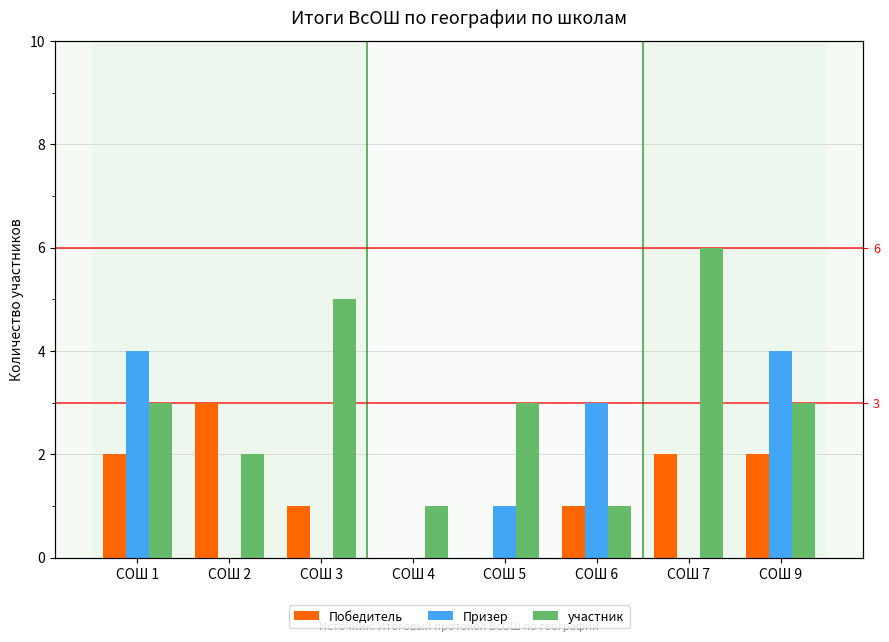

List the labels in order of участник value, smallest first.

СОШ 4, СОШ 6, СОШ 2, СОШ 1, СОШ 5, СОШ 9, СОШ 3, СОШ 7